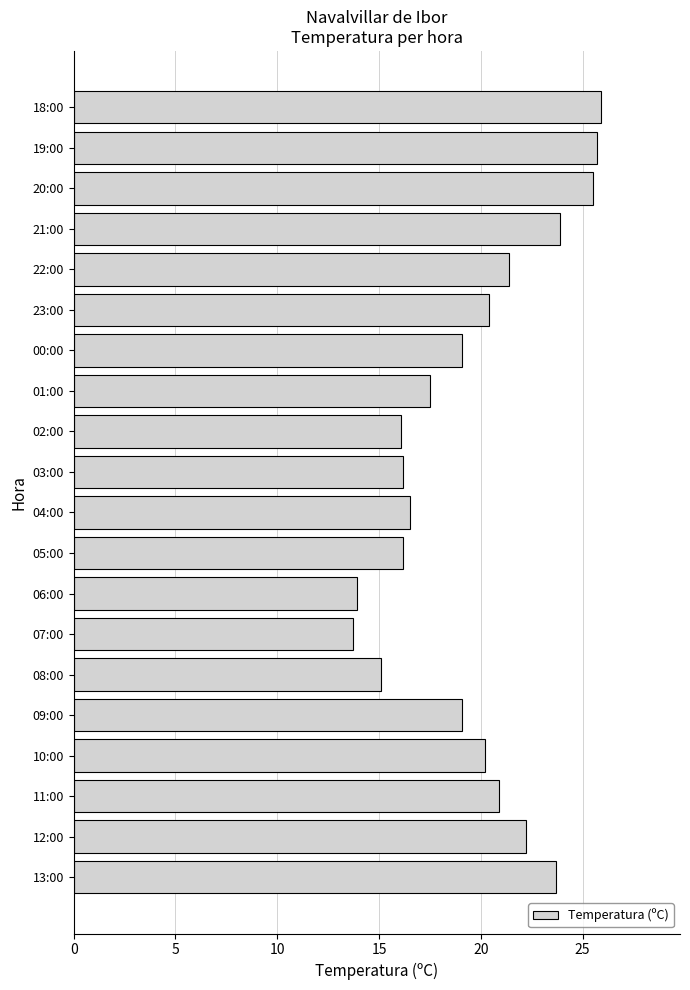

Approximately how many times larger is the value at 03:00 compared to 11:00?

0.8